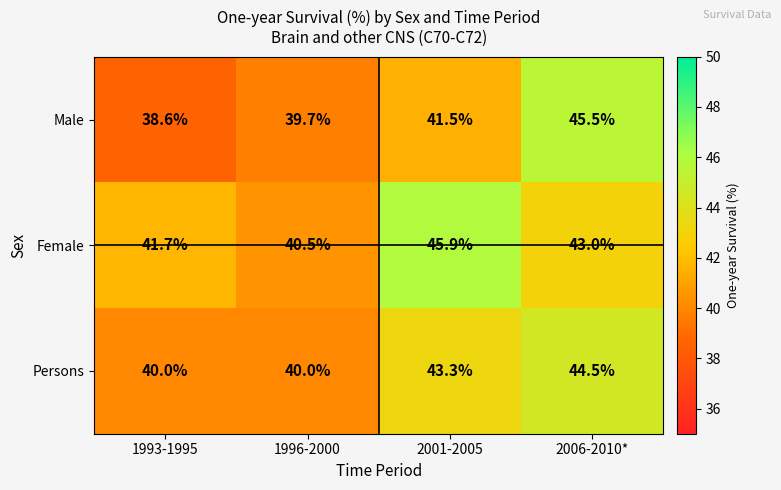

Reading right to left, what are all the values shown in this chart?

Male: 2006-2010*=45.5	2001-2005=41.5	1996-2000=39.7	1993-1995=38.6
Female: 2006-2010*=43.0	2001-2005=45.9	1996-2000=40.5	1993-1995=41.7
Persons: 2006-2010*=44.5	2001-2005=43.3	1996-2000=40.0	1993-1995=40.0